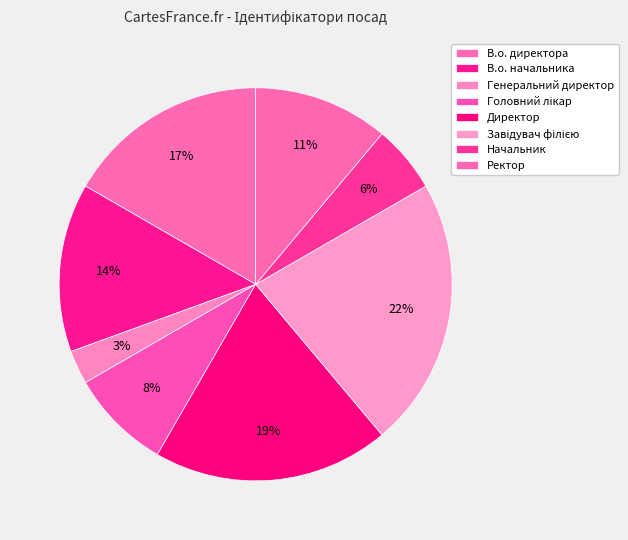

What is the ratio of the value at Генеральний директор to the value at Завідувач філією?

0.1